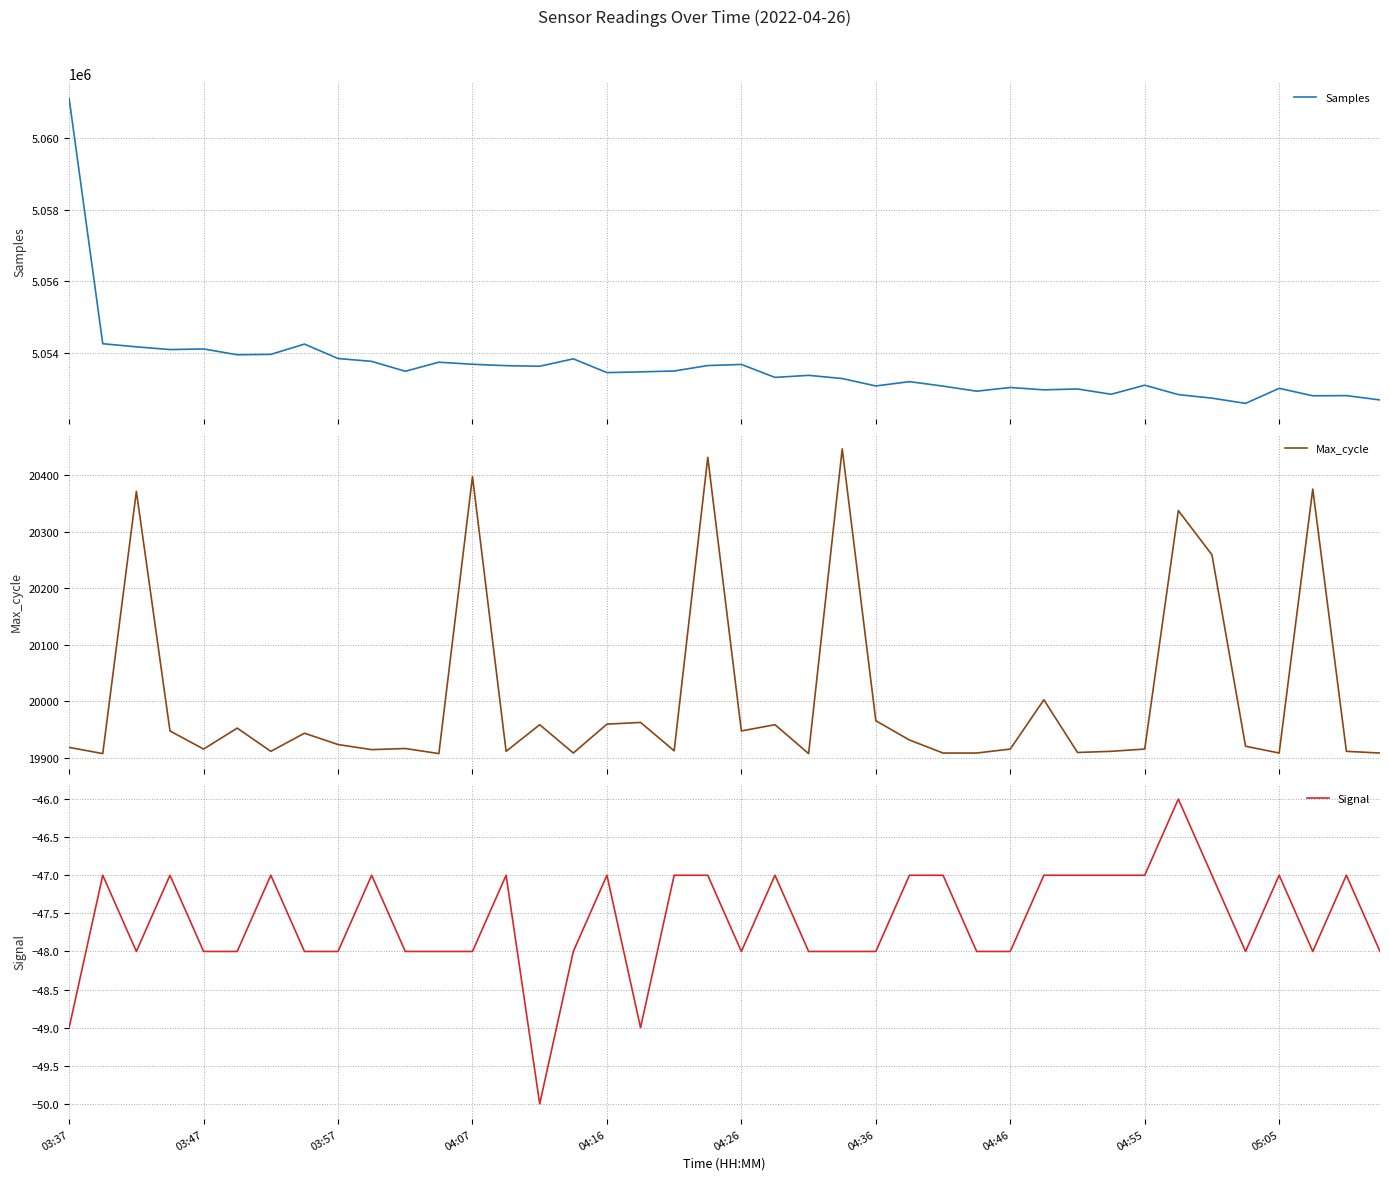

What is the highest value of the Samples series?

5061110